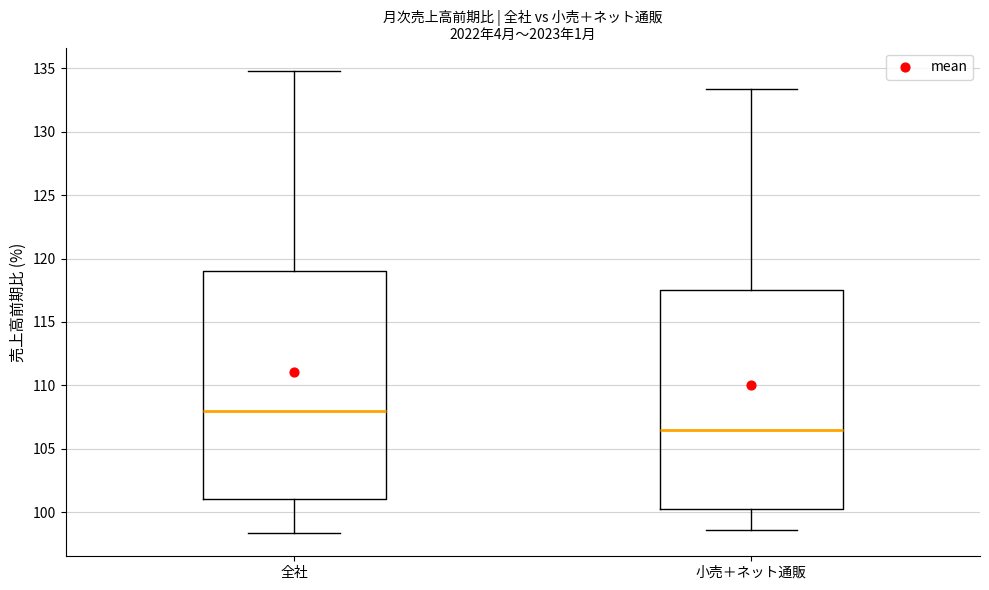

Which box is the tallest, from its lower edge to its upper edge?

全社